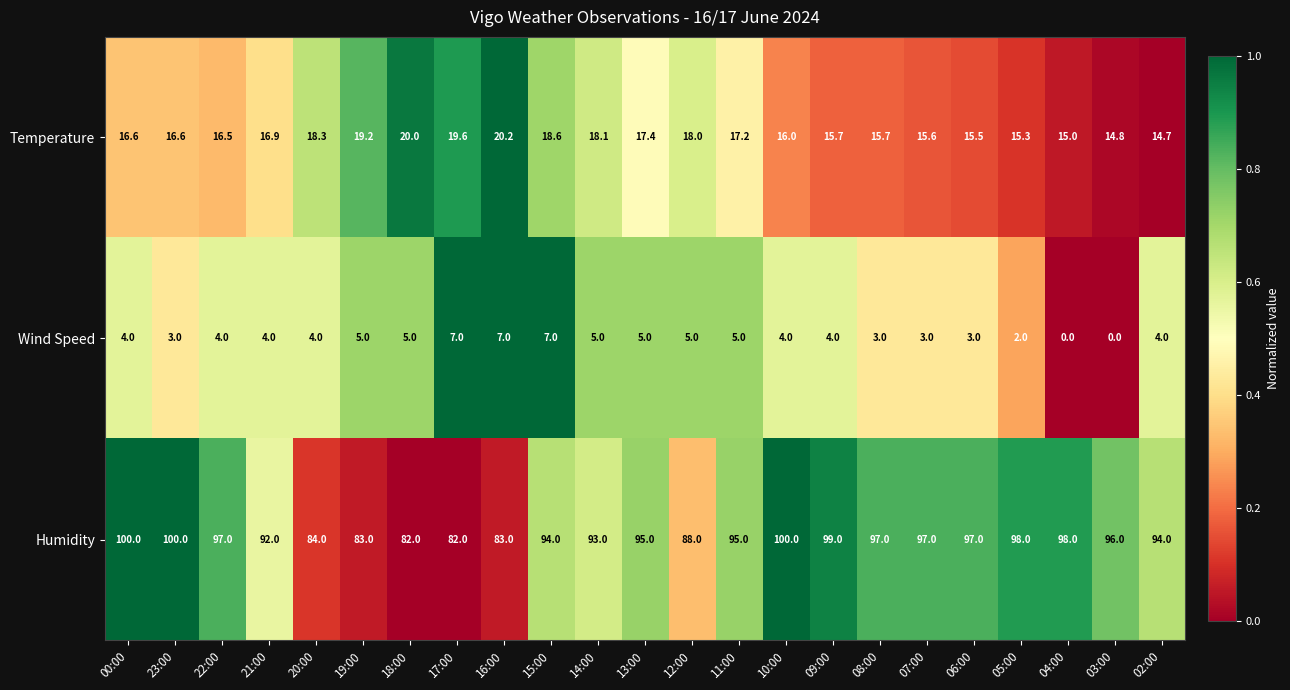

Which series changed the most between 15:00 and 04:00?

Wind Speed